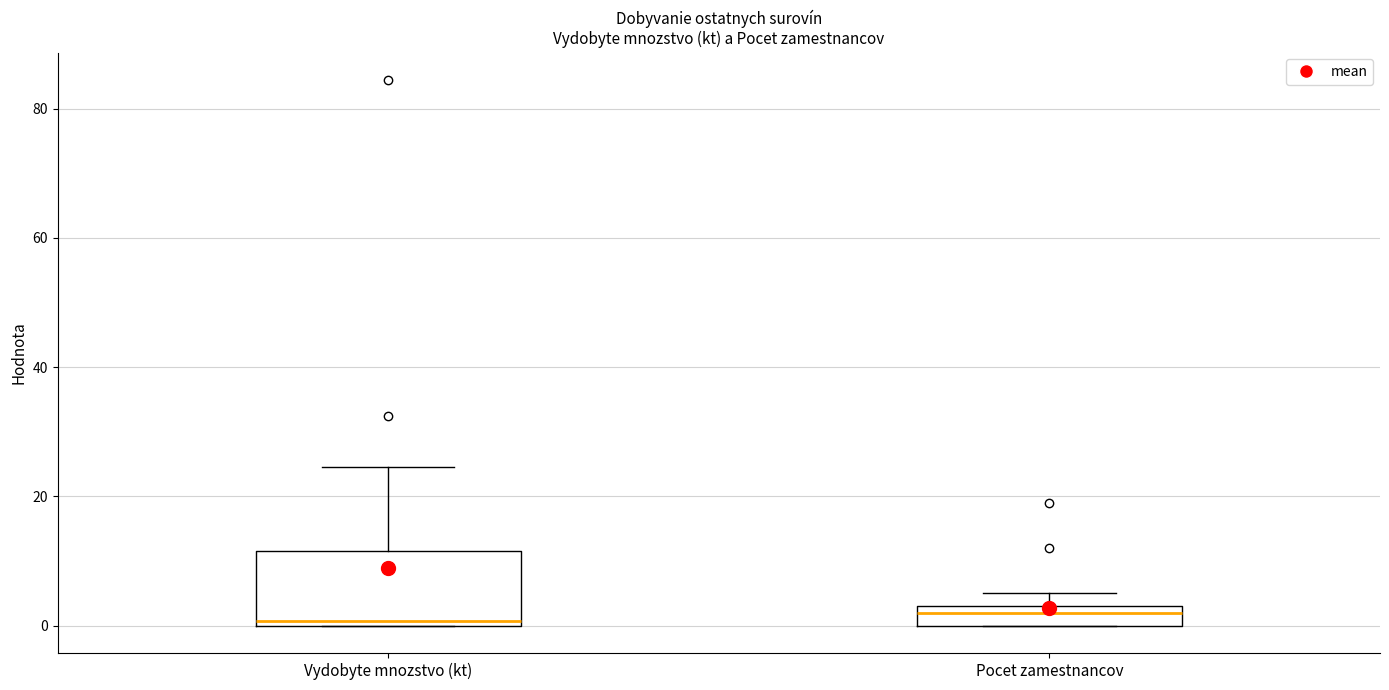

Comparing the boxes themselves (not the whiskers), which one is the tallest?

Vydobyte mnozstvo (kt)